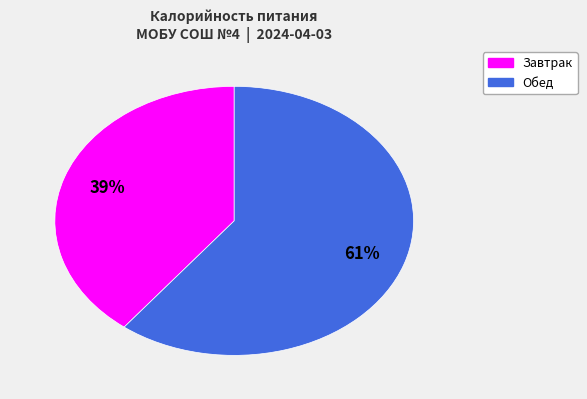

Is the sum of Завтрак and Обед greater than half?

Yes